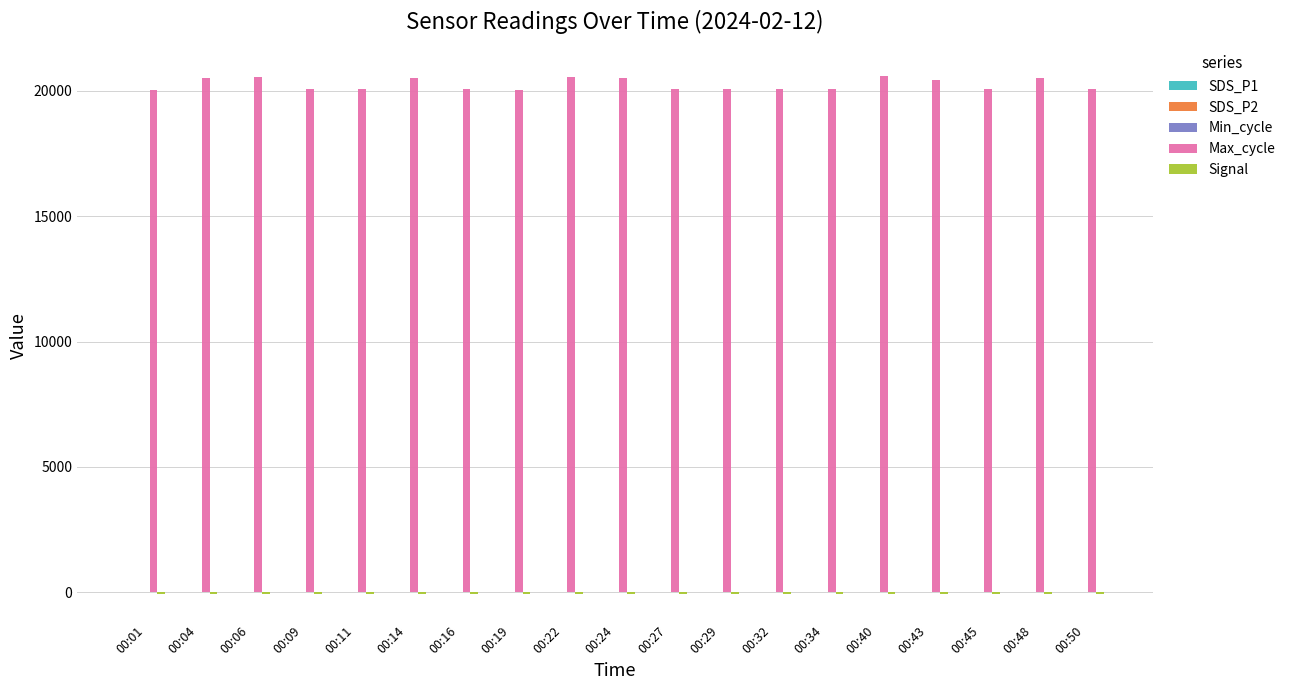

Which series has the largest total across all categories?

Max_cycle